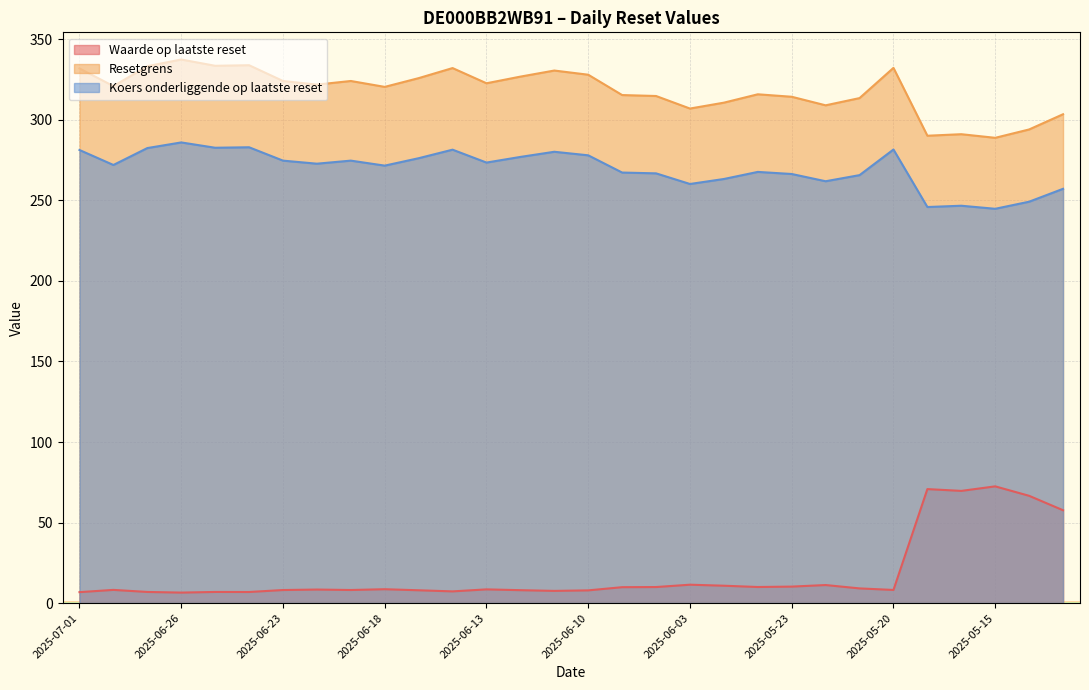

Where is Waarde op laatste reset nearest to the value 39?

2025-05-13